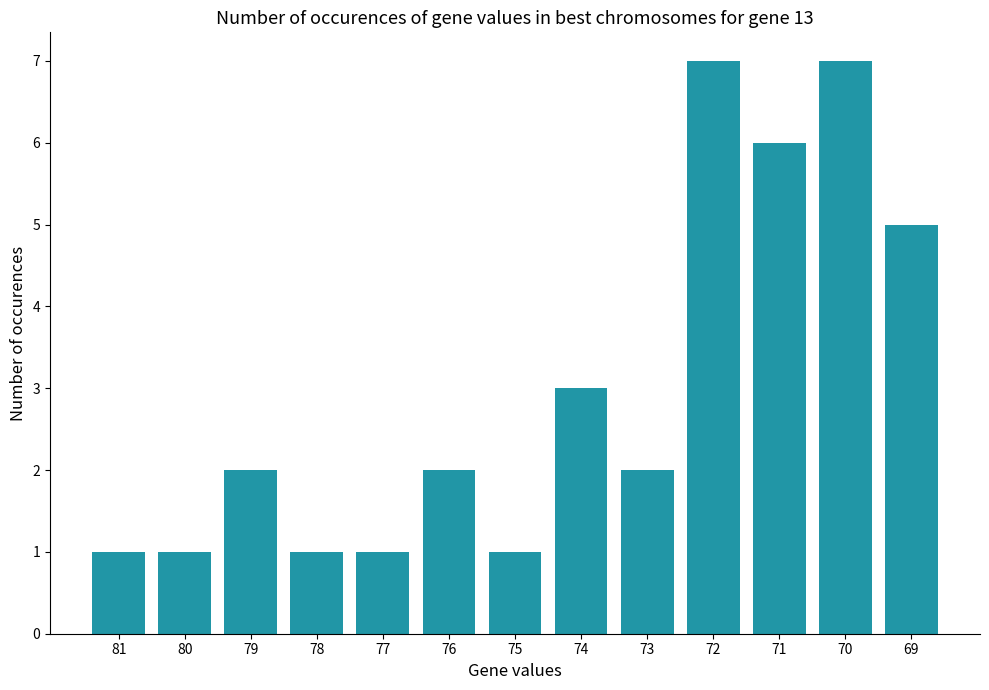

How many distinct data groups are displayed?

1